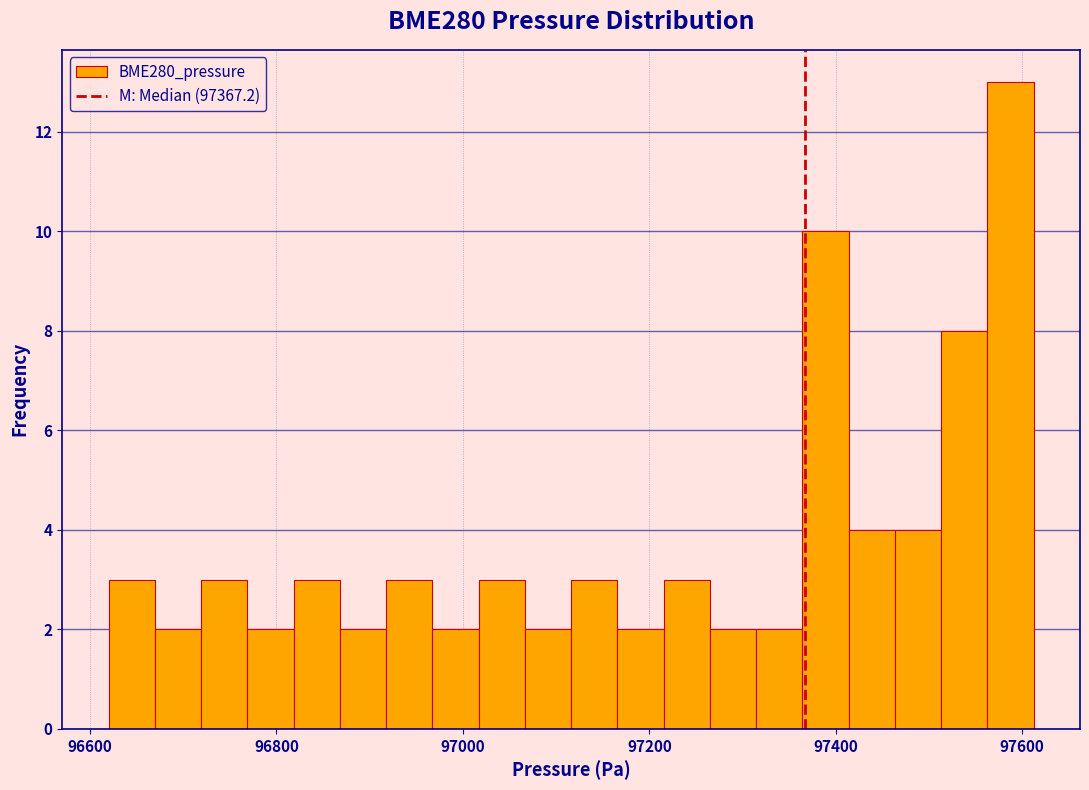

Around what value on the x-axis is the tallest bar? Give the approximate position of its centre, as read against the axis.

97580